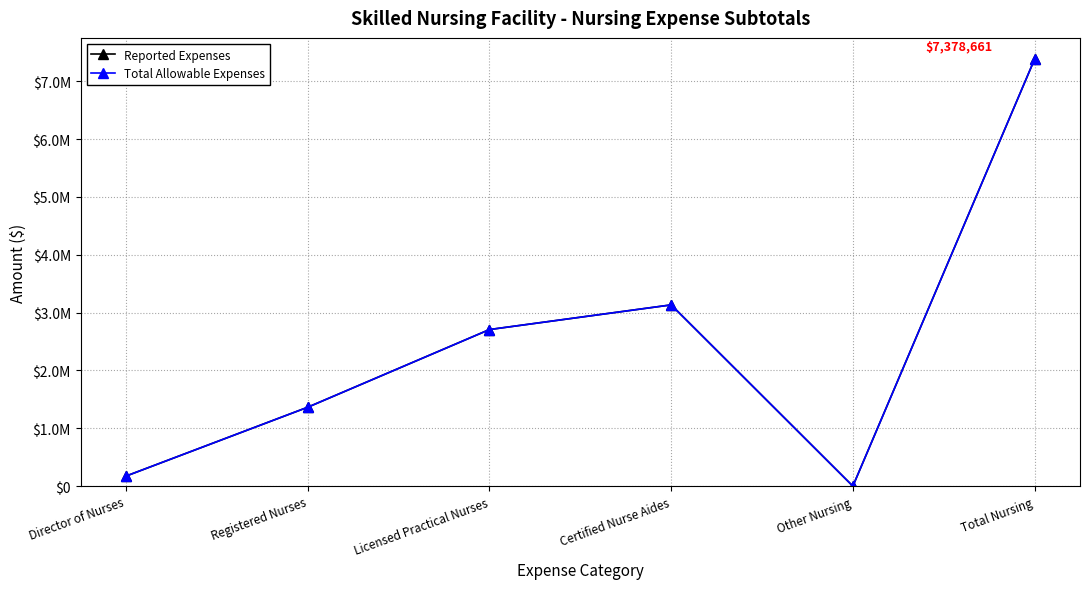

What is the total value across all series at Registered Nurses?

2728790